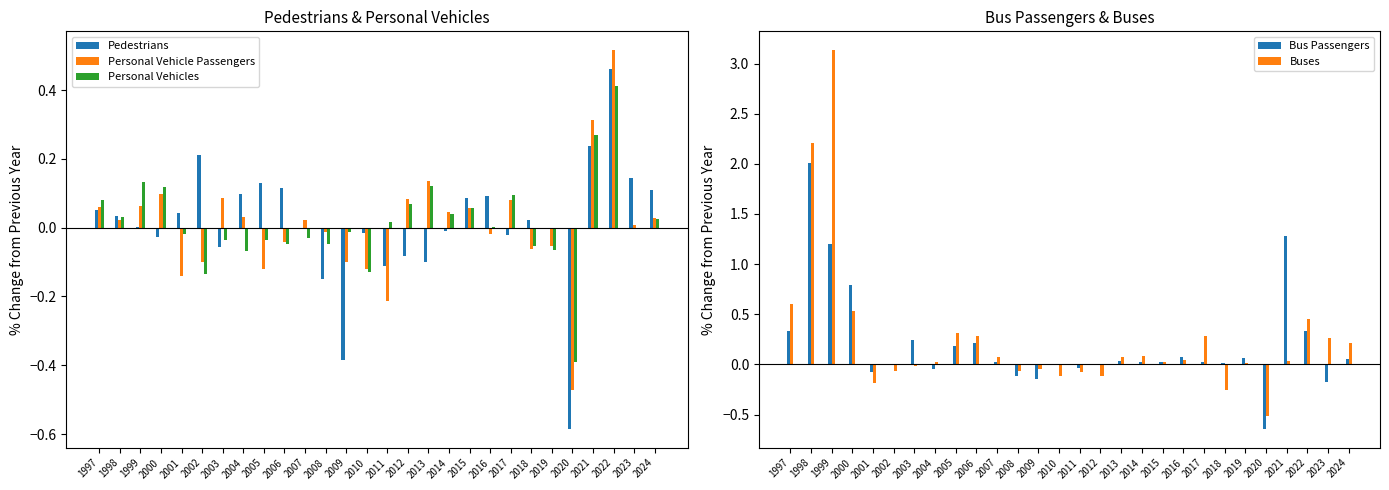

How many bars are there in each group?

5